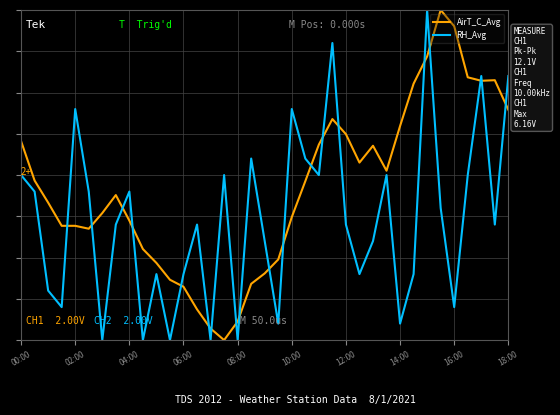

True or false: RH_Avg and AirT_C_Avg intersect in this chart.

True